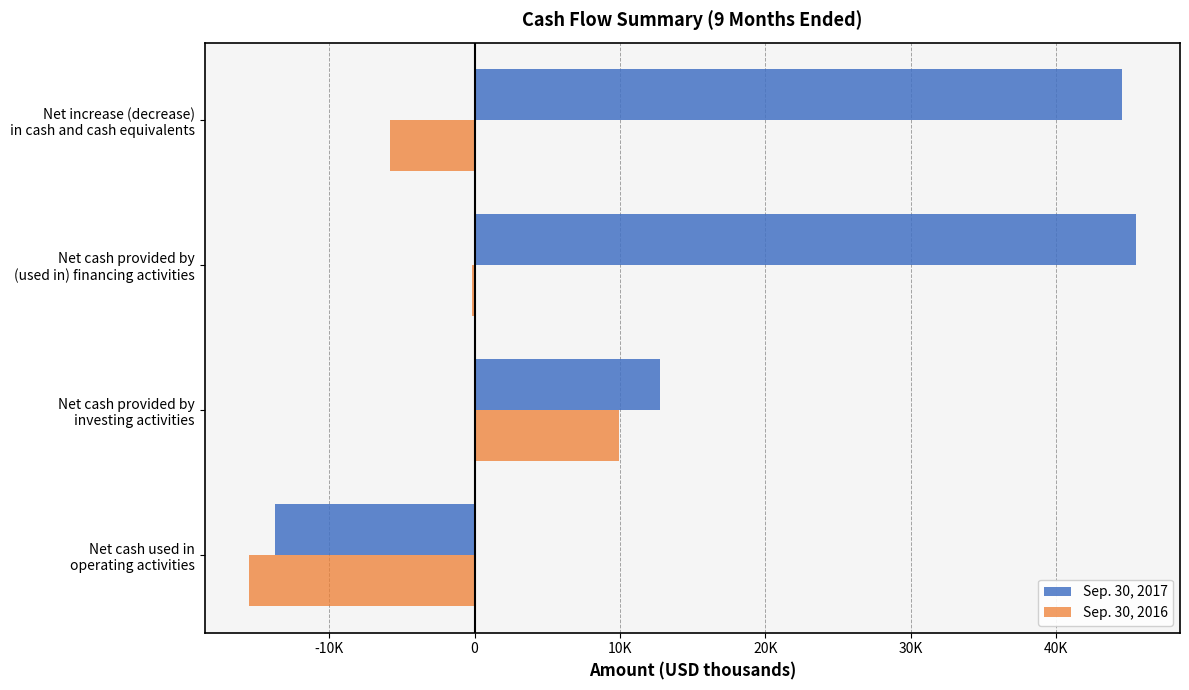

Reading right to left, what are all the values shown in this chart?

Sep. 30, 2017: 44521	45492	12759	-13730
Sep. 30, 2016: -5818	-210	9910	-15518